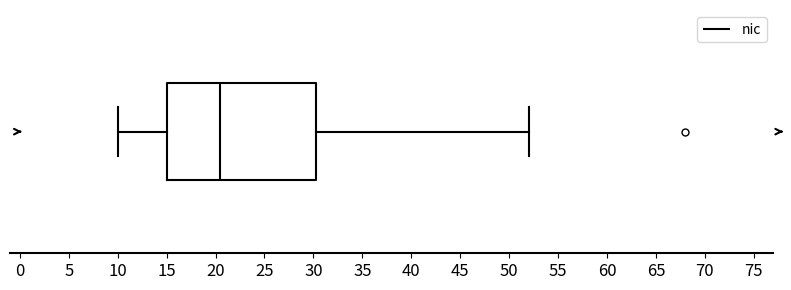

Read this box plot against the x-axis: the position of the median line, the range covered by the box, and the ends of both whiskers. The values are not printed on the chart, so give them approximately, as read against the axis.

median 20.5, box 15.0 to 30.5, whiskers 10.0 to 52.0